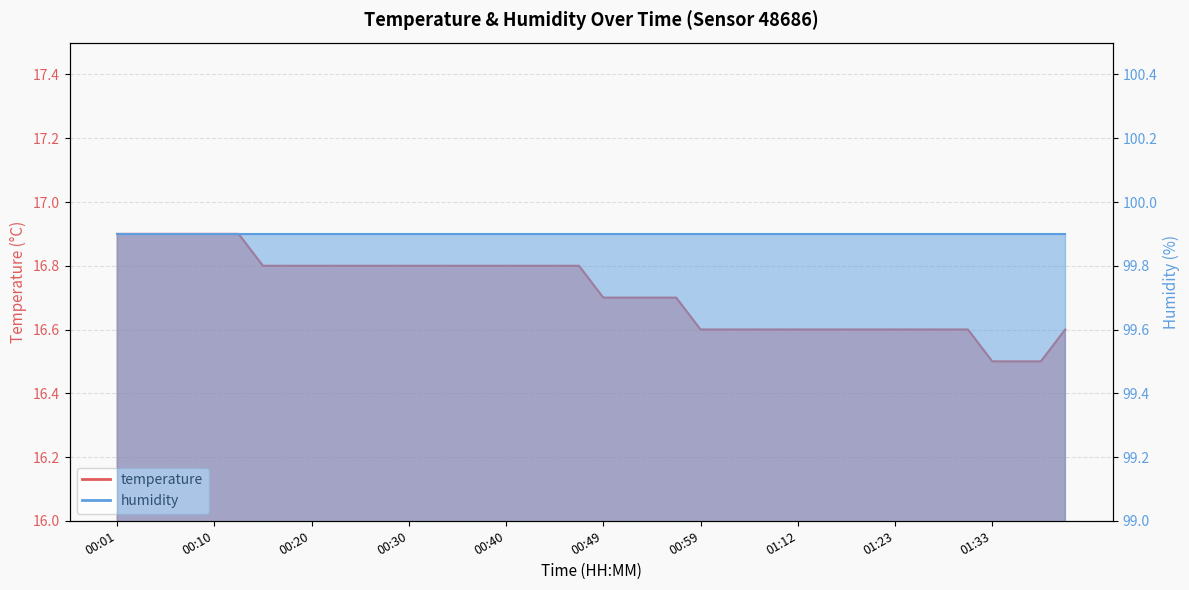

Reading left to right, extract all data points from this chart.

16.9	16.9	16.9	16.9	16.9	16.9	16.8	16.8	16.8	16.8	16.8	16.8	16.8	16.8	16.8	16.8	16.8	16.8	16.8	16.8	16.7	16.7	16.7	16.7	16.6	16.6	16.6	16.6	16.6	16.6	16.6	16.6	16.6	16.6	16.6	16.6	16.5	16.5	16.5	16.6